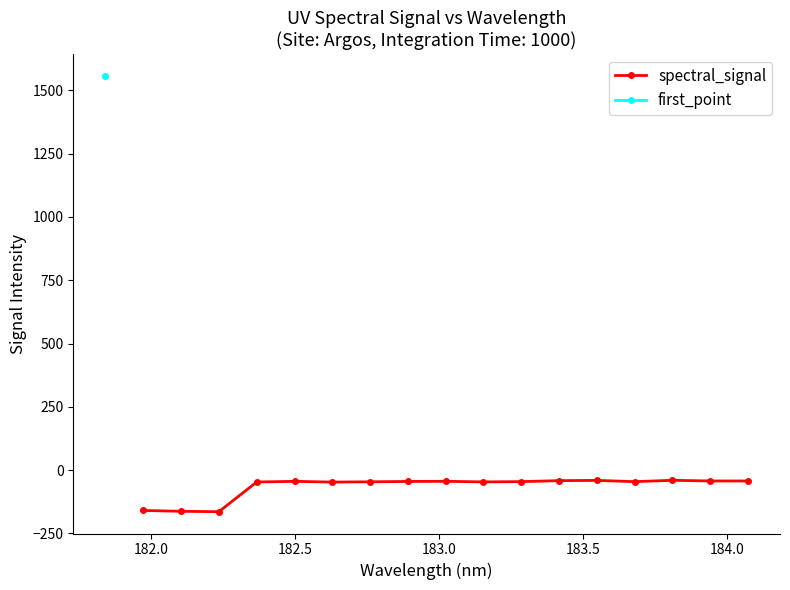

What is the maximum value for spectral_signal?

-40.2